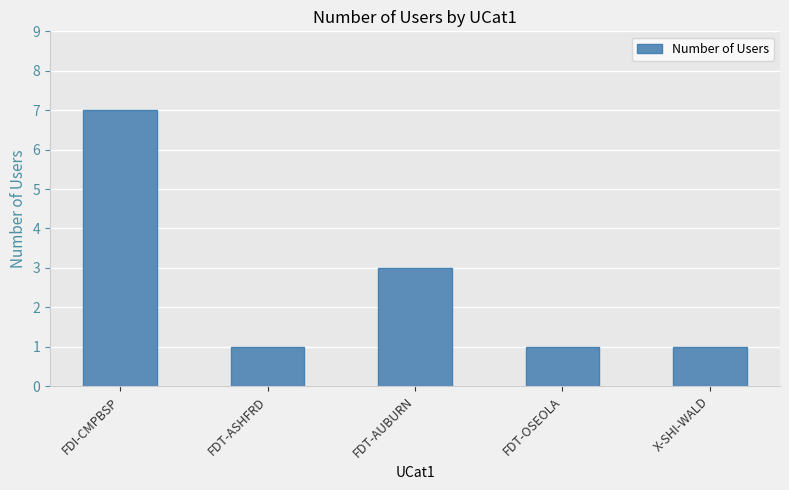

What position from the right is FDI-CMPBSP?

5